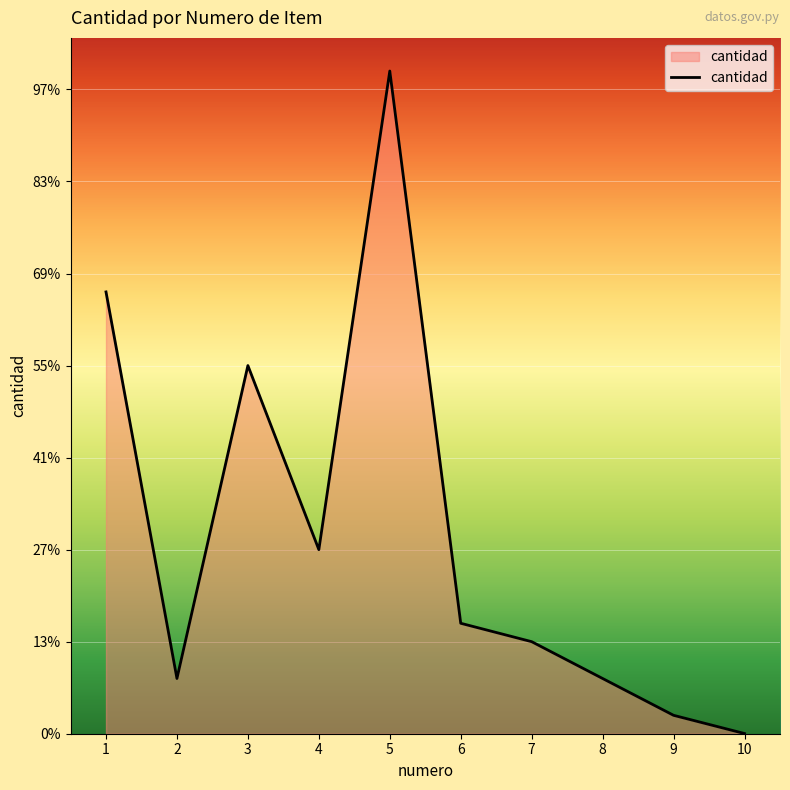

How many interior local valleys (lower than both neighbors) does the data have?

2